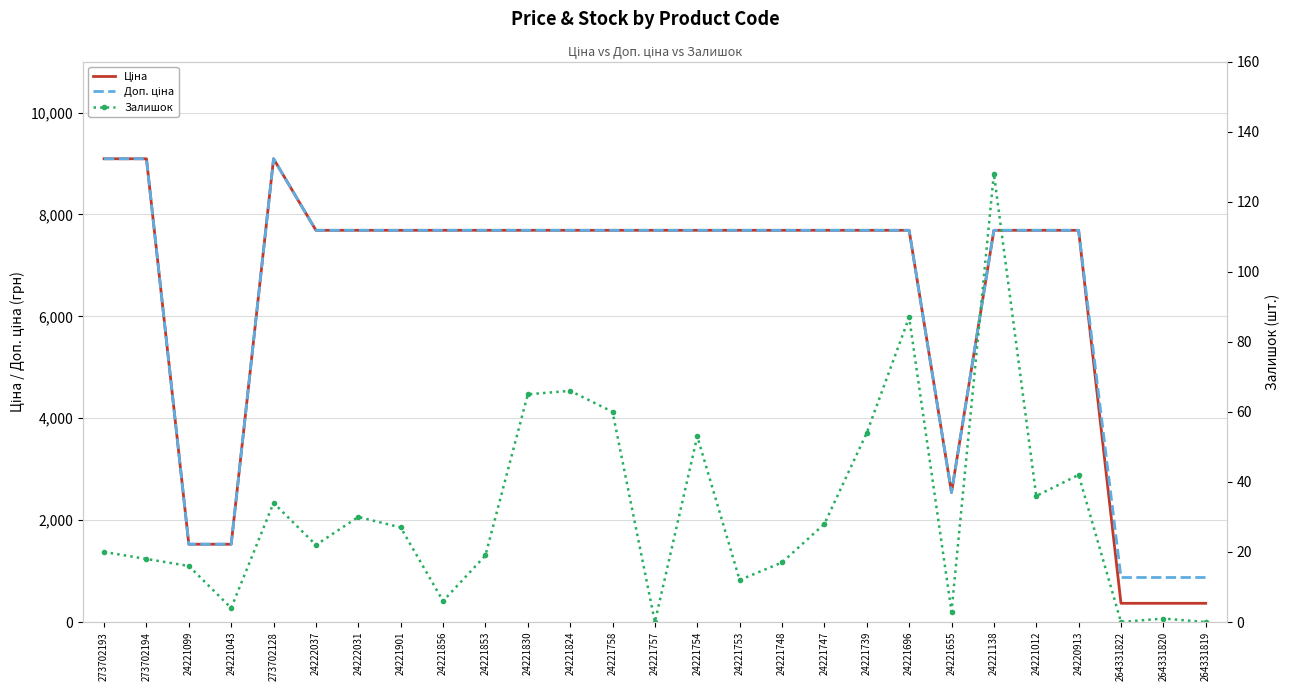

True or false: Доп. ціна and Ціна intersect in this chart.

False